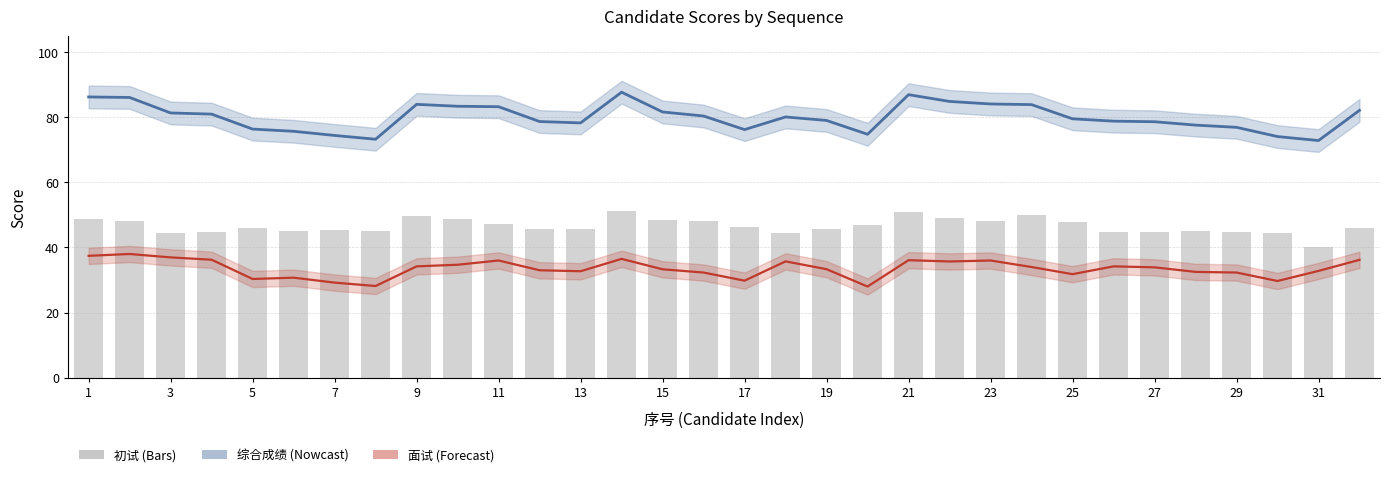

Which series has the widest spread of values?

综合成绩